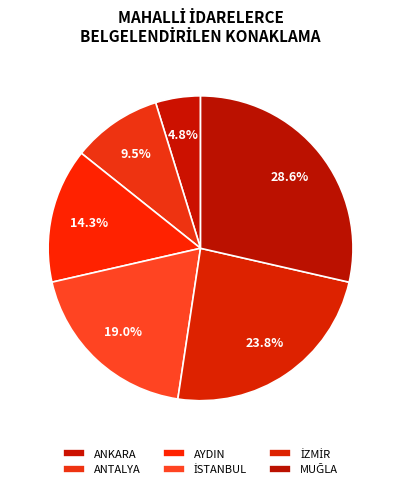

Which category has the smallest portion of the pie?

ANKARA